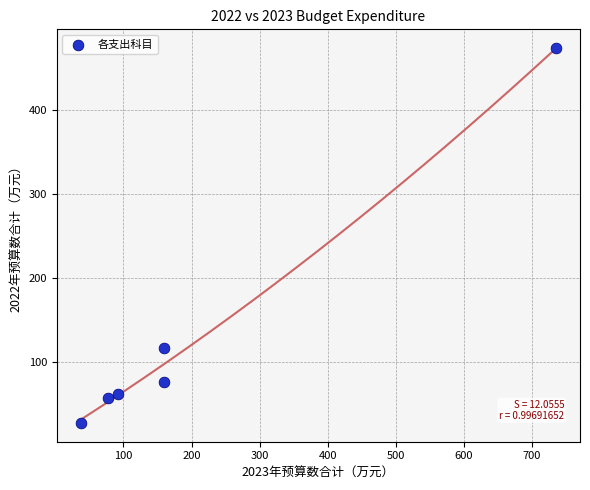

What Y value in the scatter plot is closest to 250?

116.4